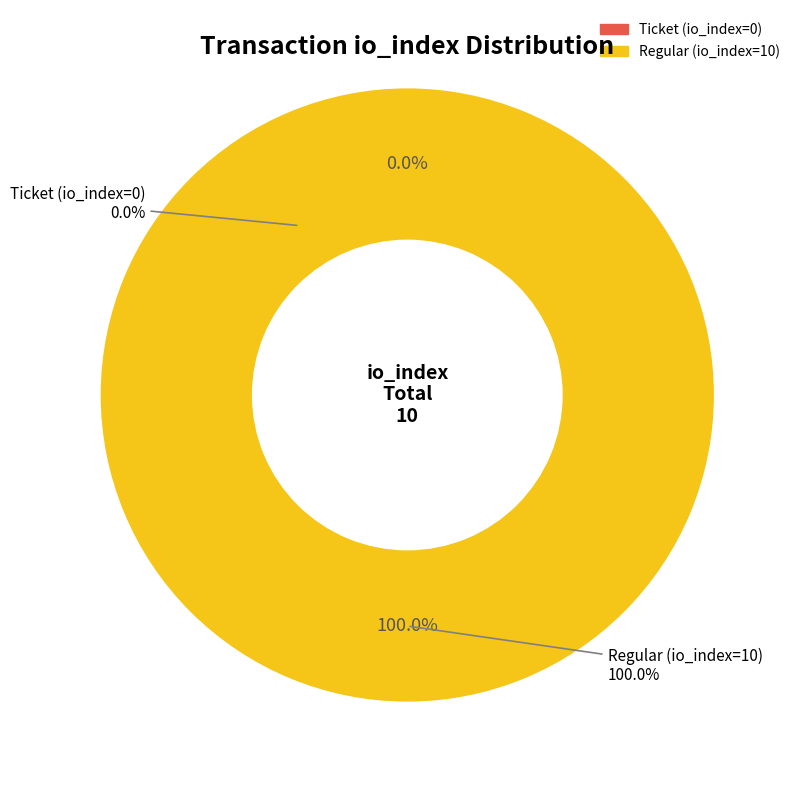

To the nearest percent, what percentage of the pie is Regular (io_index=10)?

100%